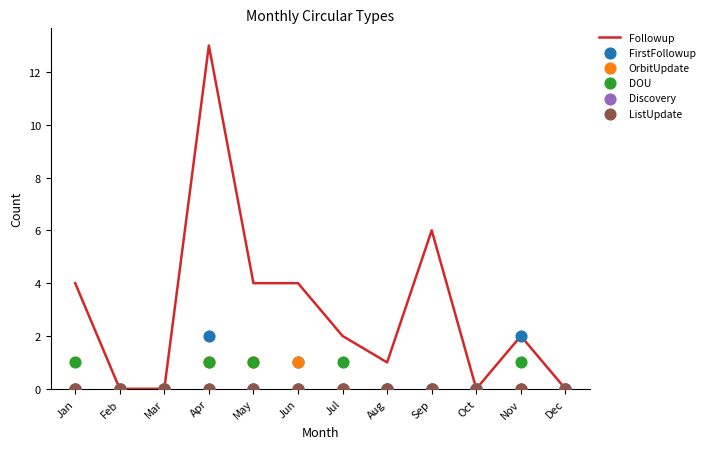

Which series reaches the minimum Y coordinate?

Followup